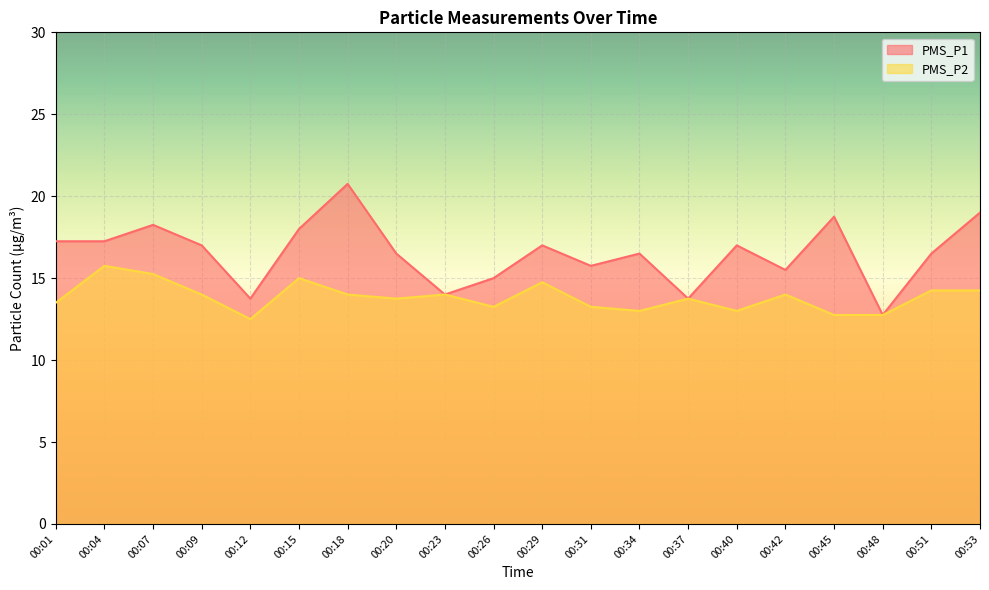

What is the minimum value shown in the chart?

12.5